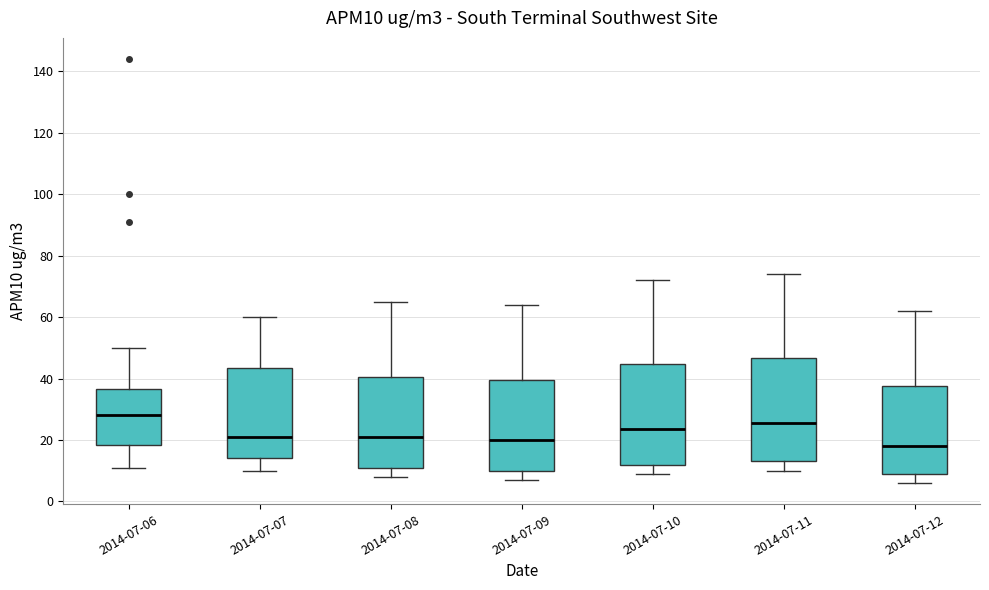

Reading left to right, read every box against the y-axis: the position of its median line, the range the box covers, and the ends of its whiskers. The values are not printed on the chart, so give them approximately, as read against the axis.

2014-07-06: median 28, box 18 to 36, whiskers 12 to 50
2014-07-07: median 22, box 14 to 44, whiskers 10 to 60
2014-07-08: median 22, box 12 to 40, whiskers 8 to 66
2014-07-09: median 20, box 10 to 40, whiskers 8 to 64
2014-07-10: median 24, box 12 to 44, whiskers 10 to 72
2014-07-11: median 26, box 14 to 46, whiskers 10 to 74
2014-07-12: median 18, box 10 to 38, whiskers 6 to 62